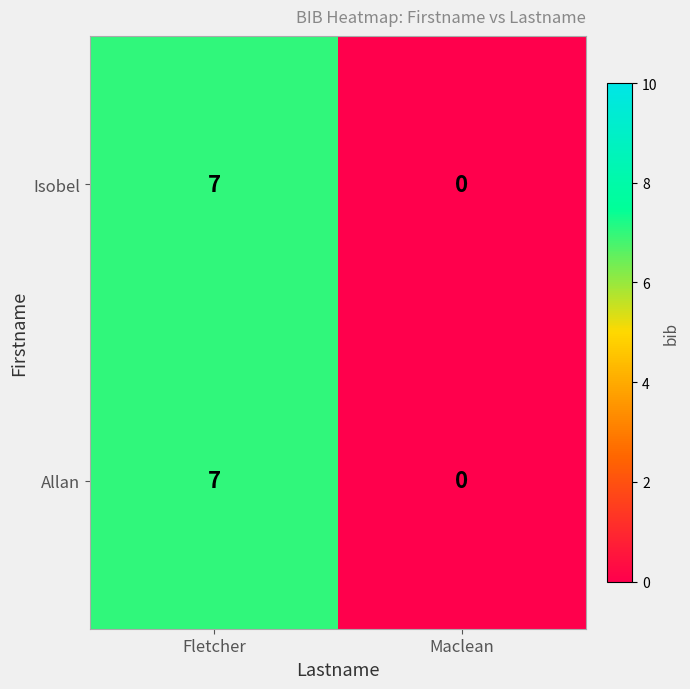

How many distinct data groups are displayed?

2